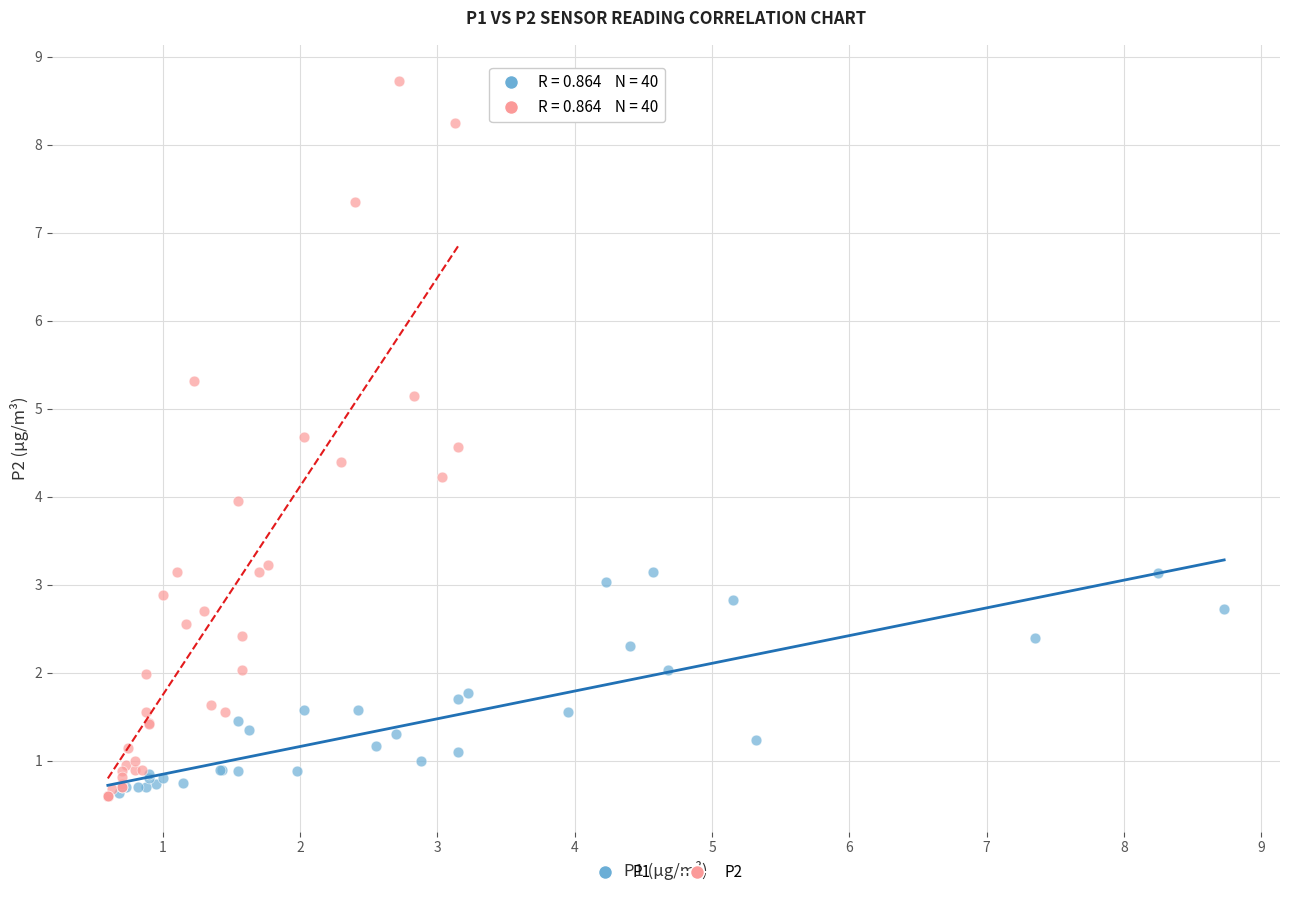

Which series has the largest Y range (max minus min)?

P2